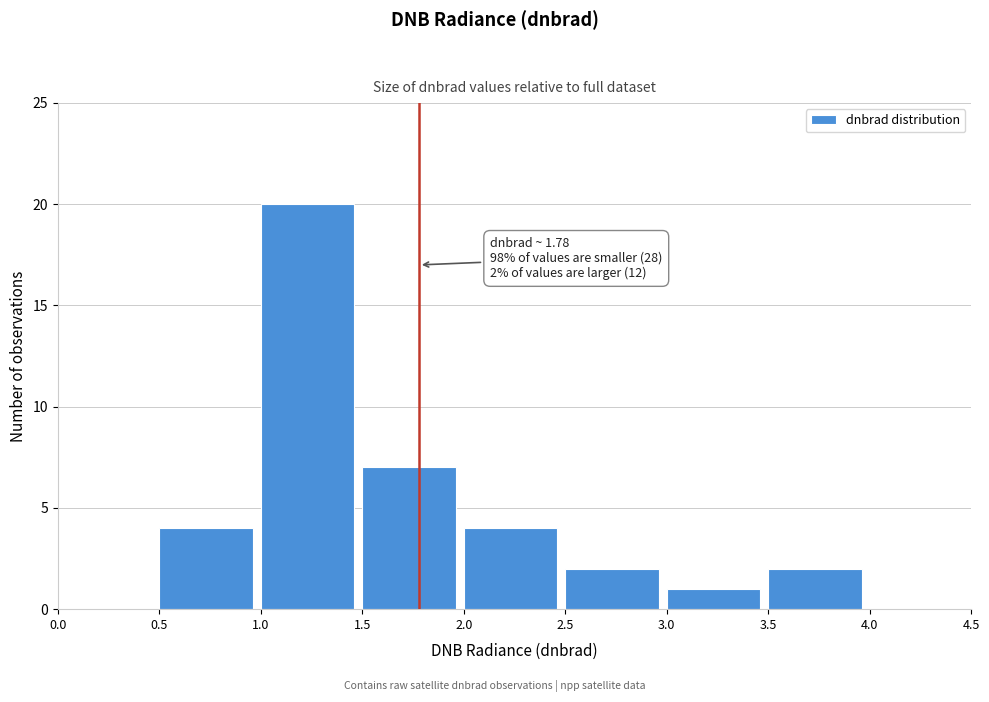

Over which range of the x-axis is the bar tallest?

1.0 to 1.5